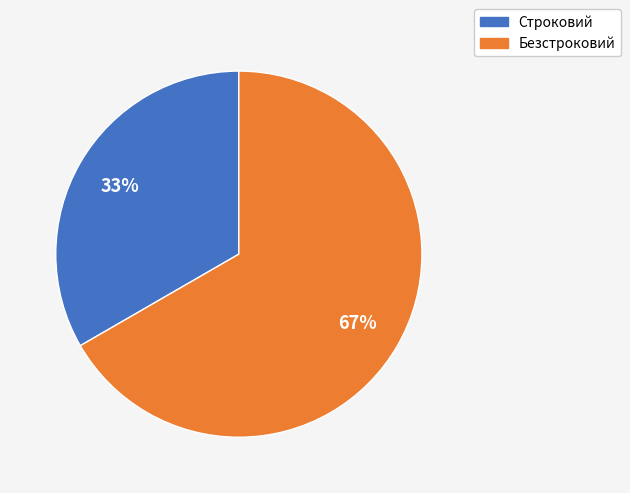

True or false: Строковий accounts for 33% of the total.

True